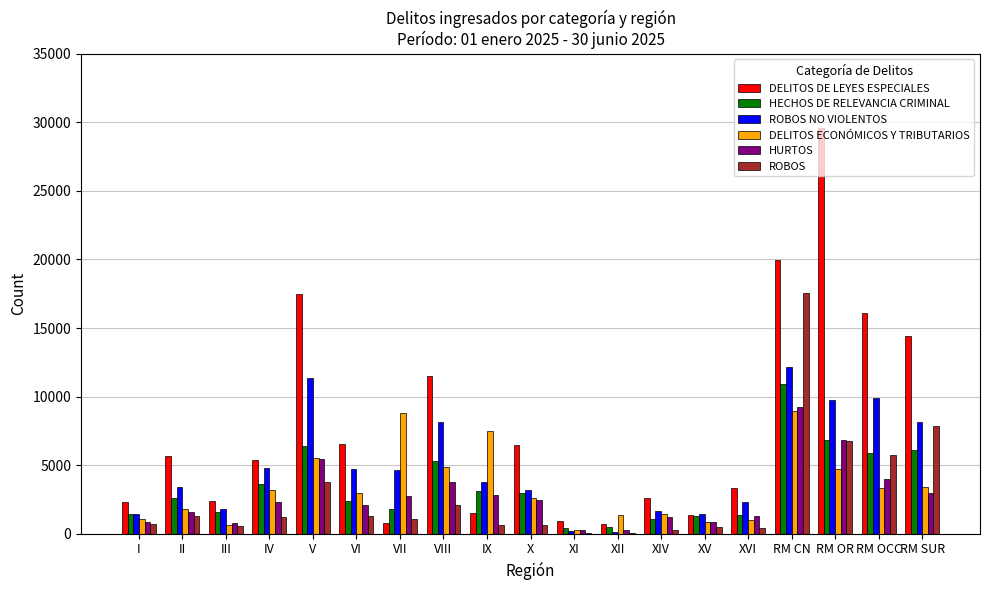

Between XIV and RM OR, which series saw the biggest shift?

DELITOS DE LEYES ESPECIALES